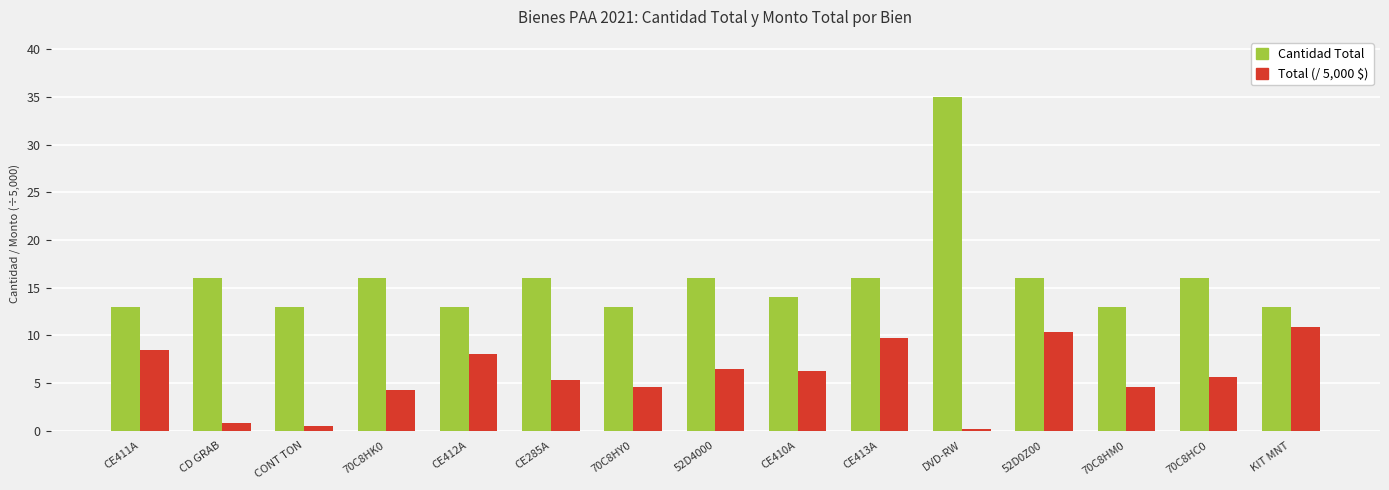

What is the difference between the highest and lowest values at CE410A?

7.7